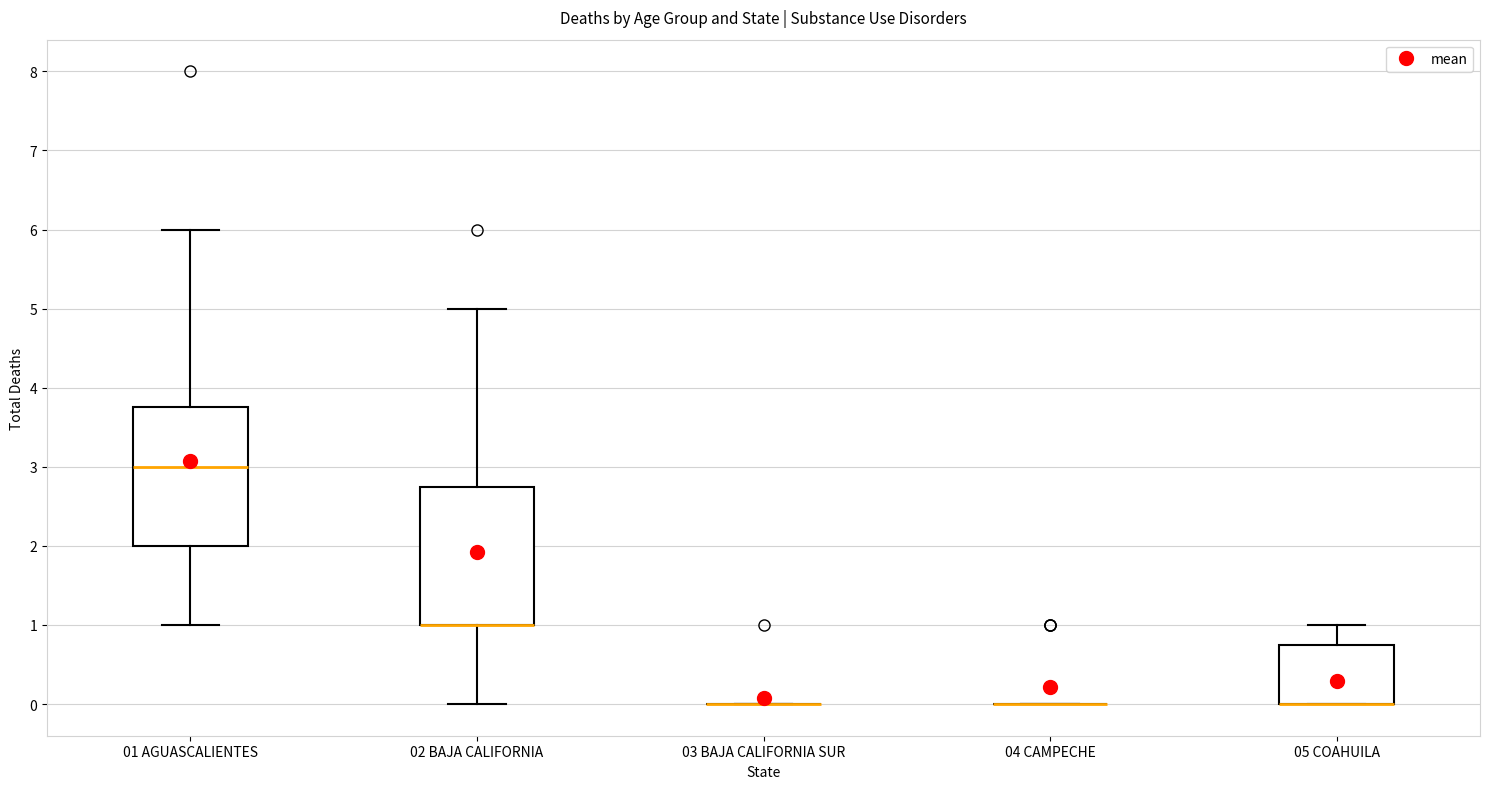

Reading left to right, transcribe this box plot: for each box, give where its median line is, the range the box spans, and where its two whiskers end, as read against the y-axis. The values are not printed on the chart, so give them approximately, as read against the axis.

01 AGUASCALIENTES: median 3.0, box 2.0 to 3.8, whiskers 1.0 to 6.0
02 BAJA CALIFORNIA: median 1.0 (drawn on the box's lower edge), box 1.0 to 2.8, whiskers 0.0 to 5.0
03 BAJA CALIFORNIA SUR: box collapsed to a line at 0.0, whiskers 0.0 to 0.0
04 CAMPECHE: box collapsed to a line at 0.0, whiskers 0.0 to 0.0
05 COAHUILA: median 0.0 (drawn on the box's lower edge), box 0.0 to 0.8, whiskers 0.0 to 1.0